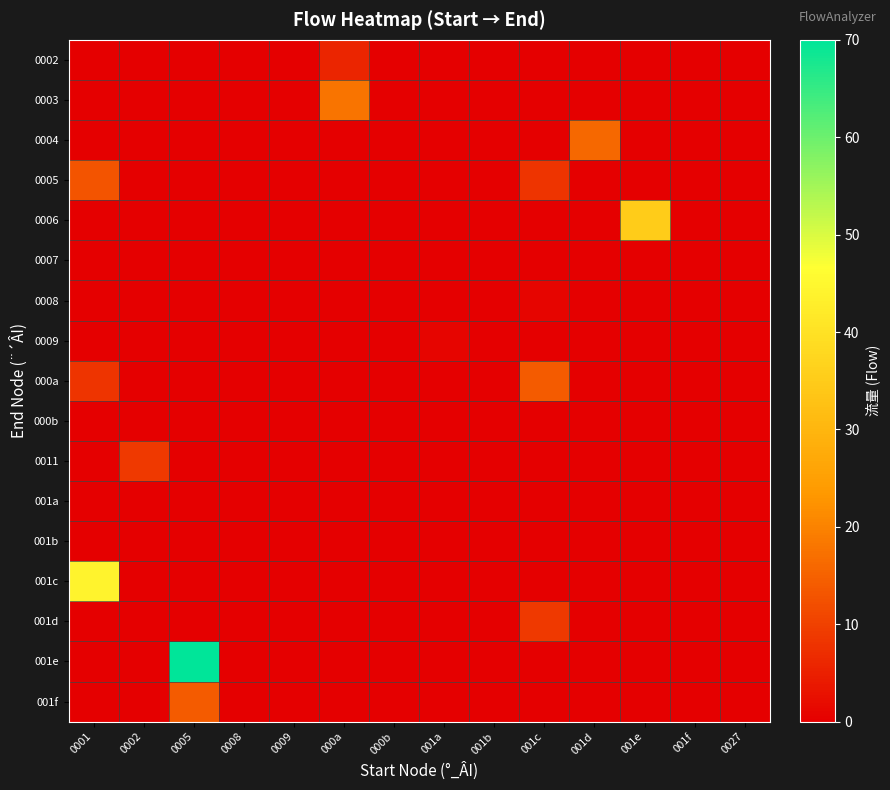

Which has a higher value, 0008 or 000a?

000a